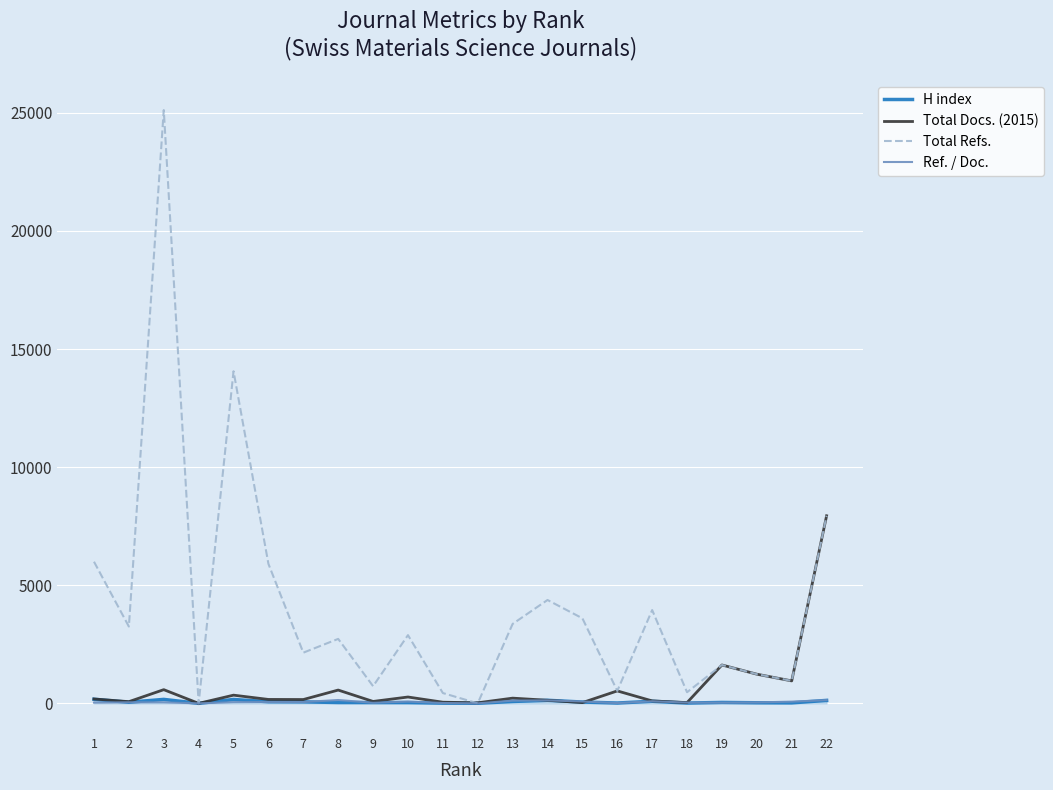

Which series has the largest total across all categories?

Total Refs.